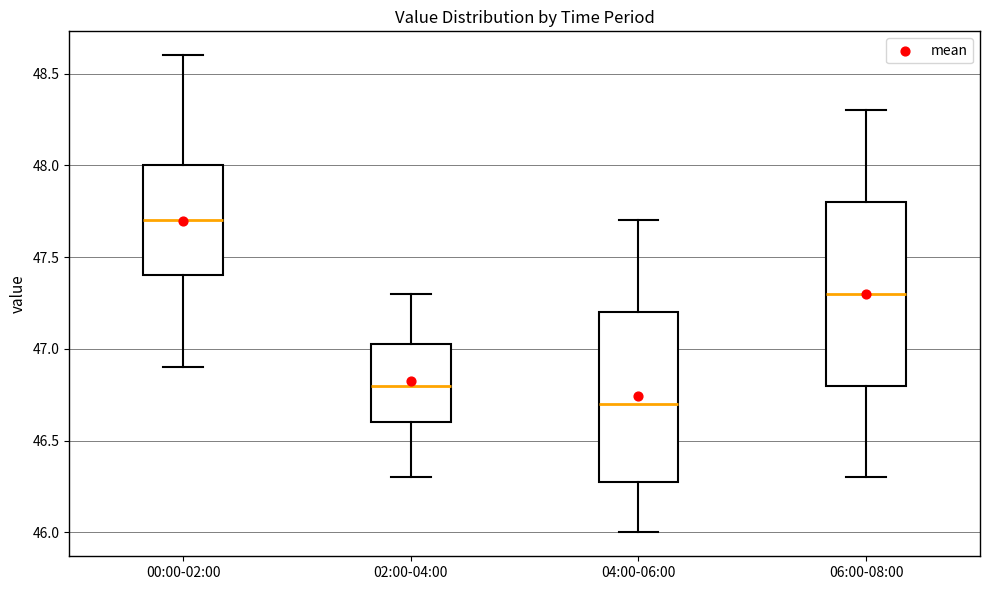

Reading left to right, read every box against the y-axis: the position of its median line, the range the box covers, and the ends of its whiskers. The values are not printed on the chart, so give them approximately, as read against the axis.

00:00-02:00: median 47.70, box 47.40 to 48.00, whiskers 46.90 to 48.60
02:00-04:00: median 46.80, box 46.60 to 47.05, whiskers 46.30 to 47.30
04:00-06:00: median 46.70, box 46.30 to 47.20, whiskers 46.00 to 47.70
06:00-08:00: median 47.30, box 46.80 to 47.80, whiskers 46.30 to 48.30